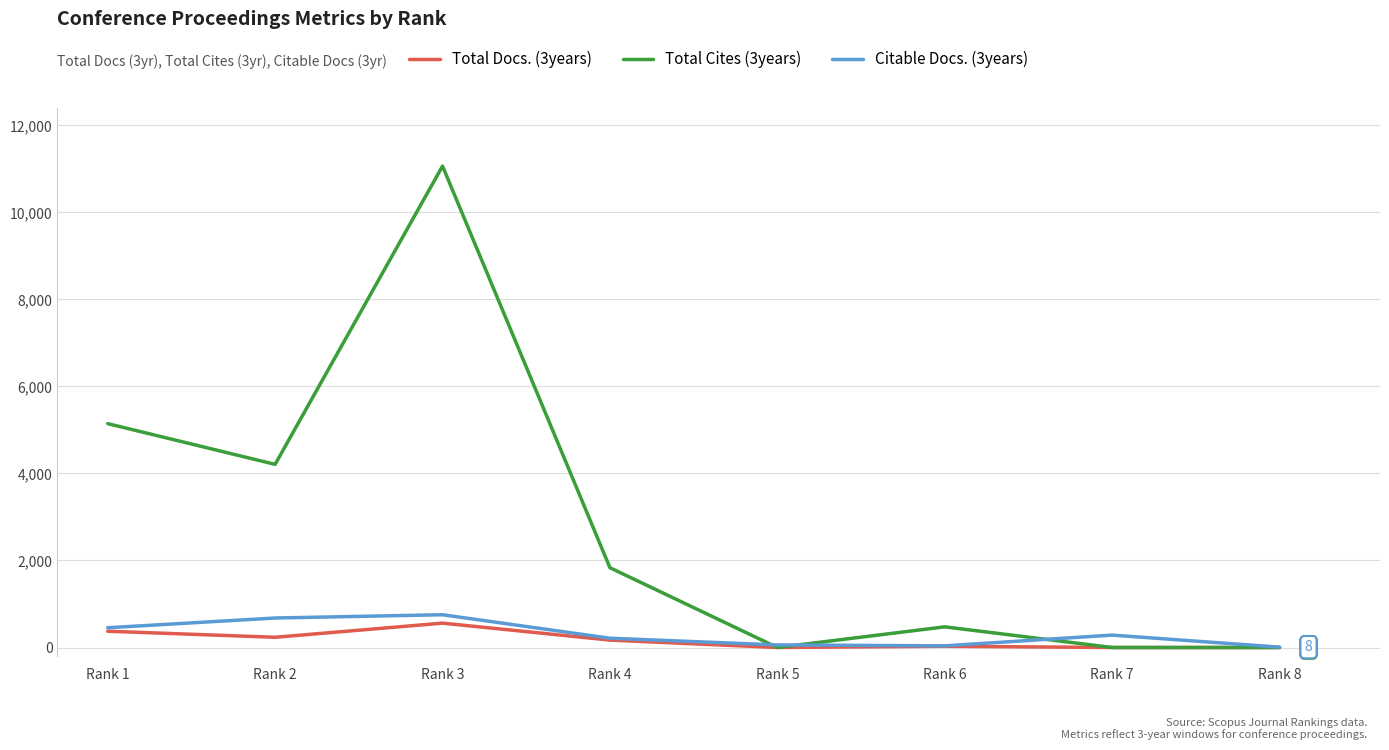

What is the greatest value displayed?

11066